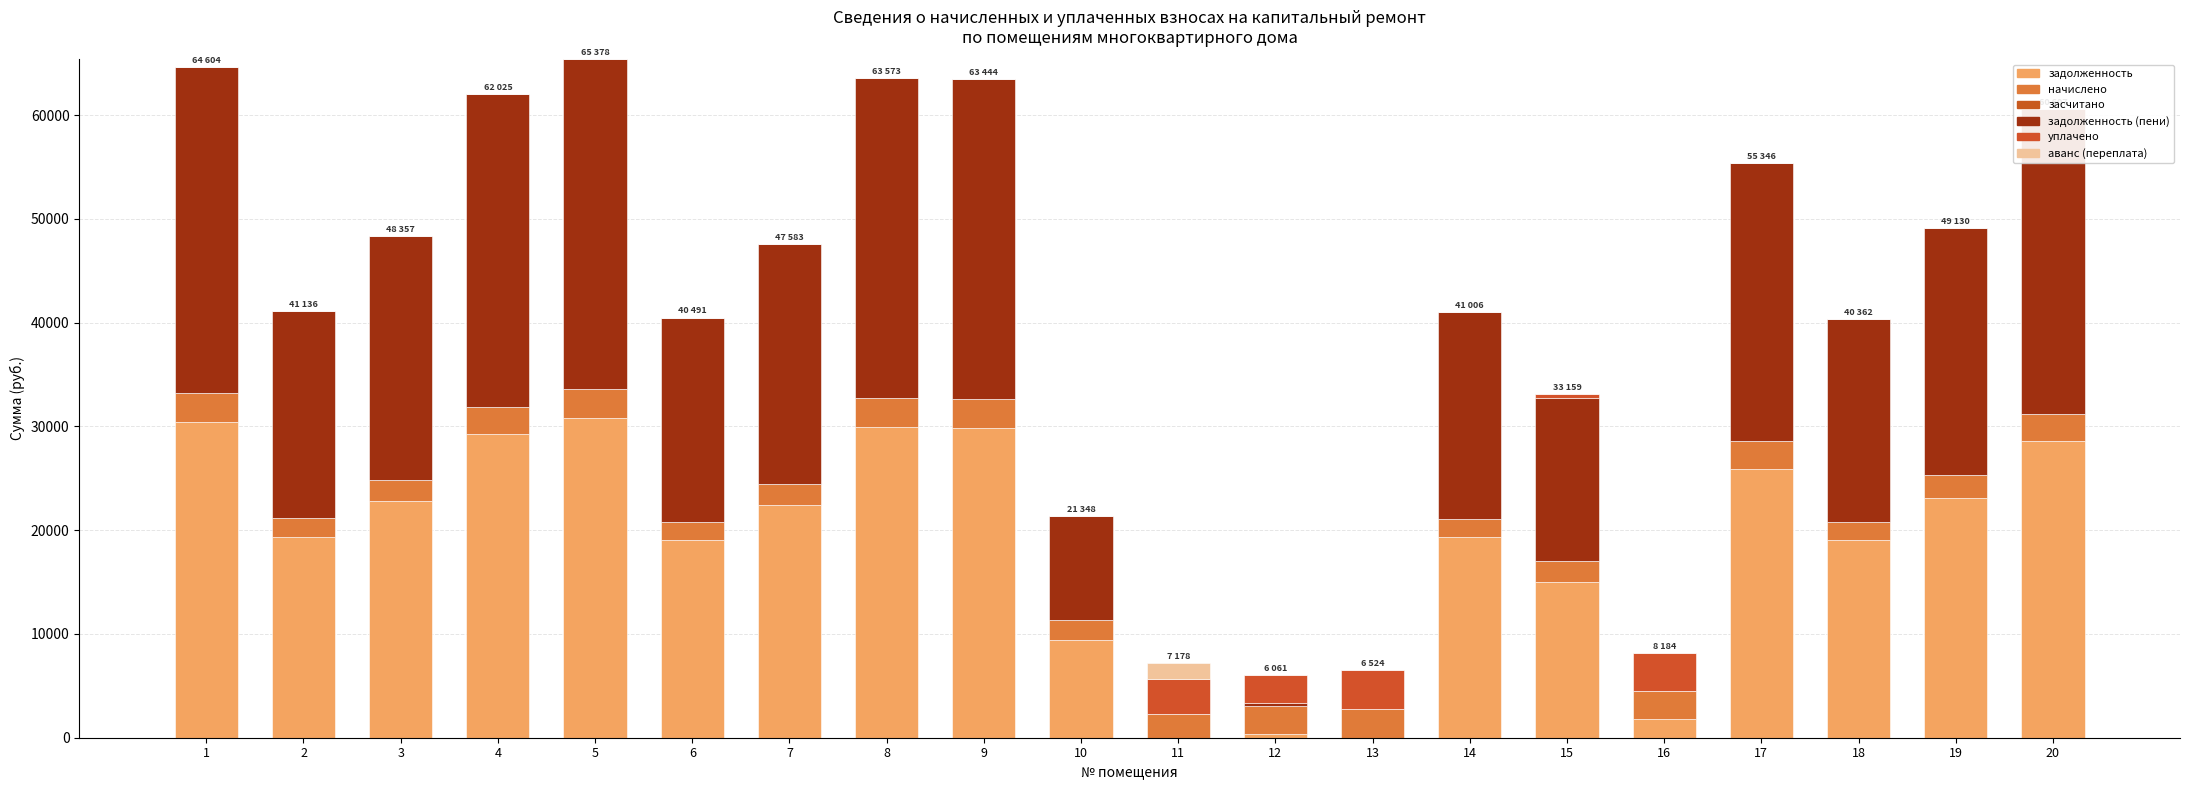

Which category has the highest value in the начислено series?

5